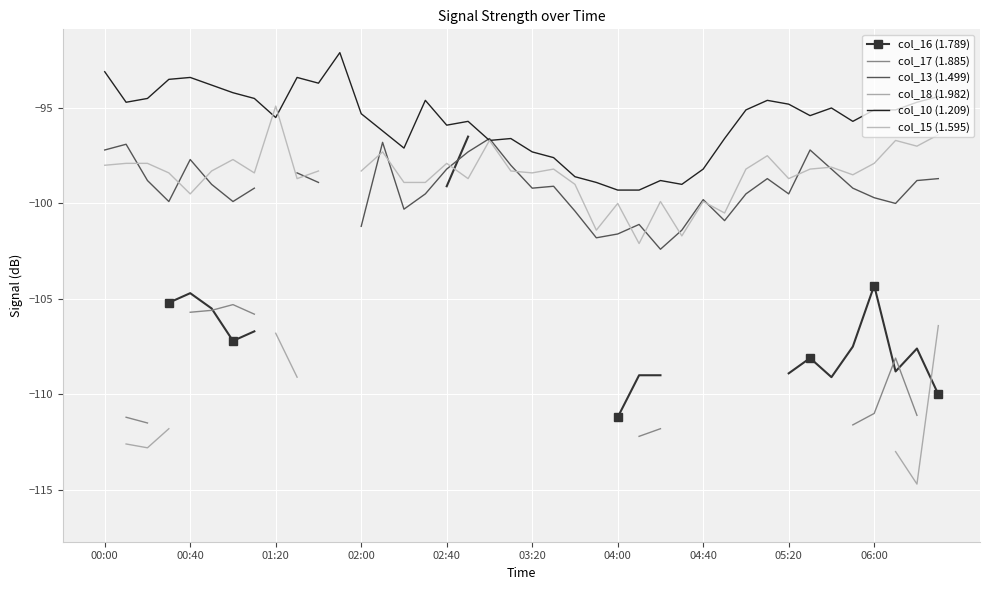

What is the minimum value for col_10 (1.209)?

-99.3